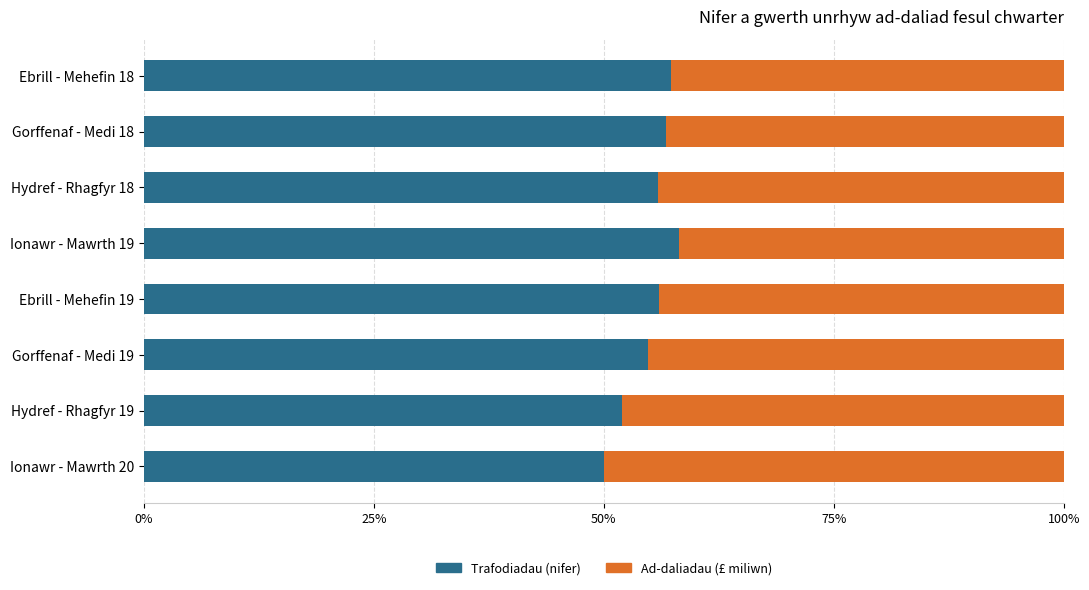

What is the average value of the Trafodiadau (nifer) series?

55.1